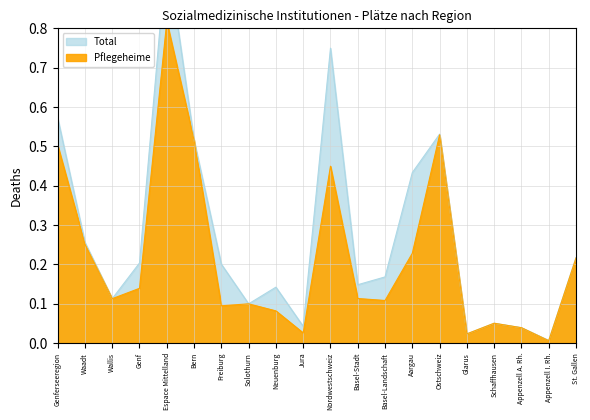

What is the value of the Pflegeheime point at the 15th from the left?

0.5